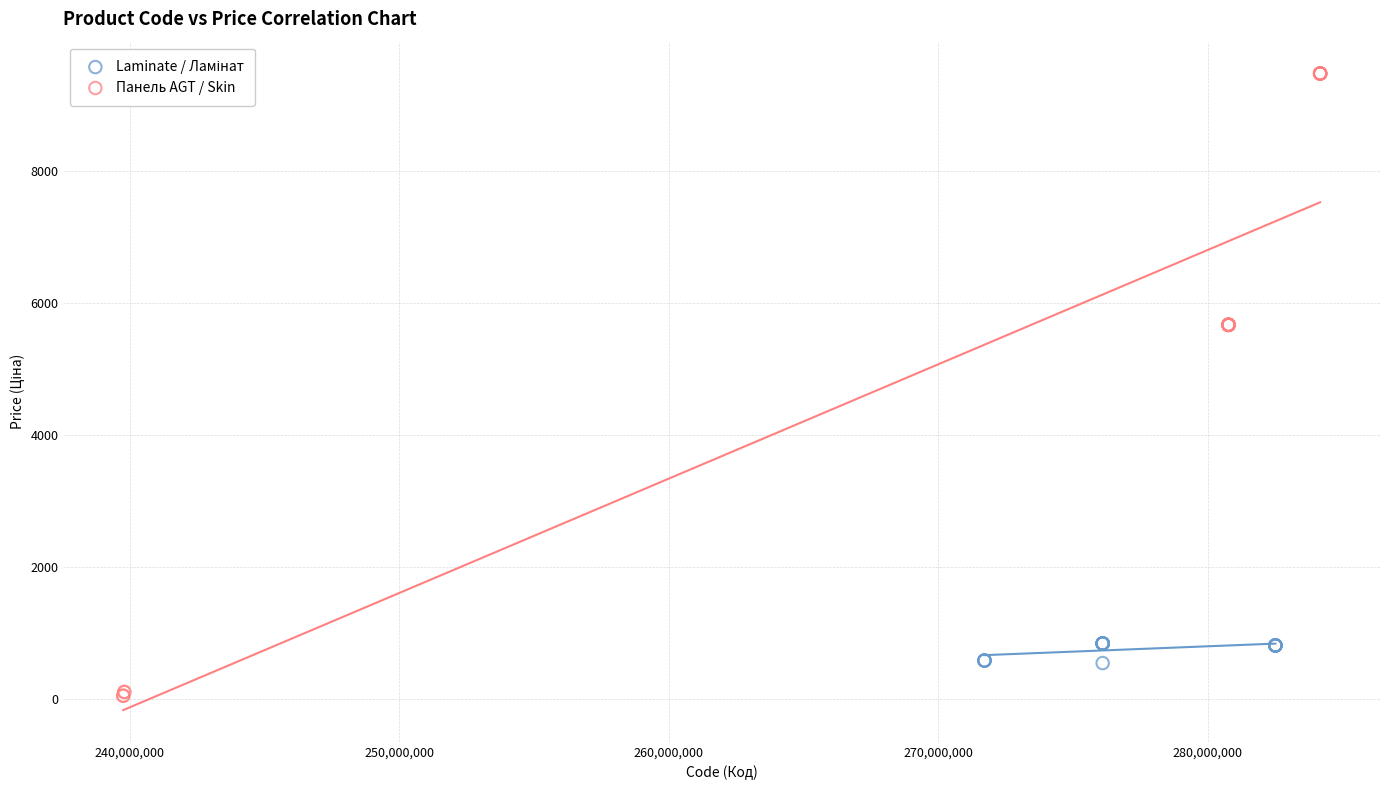

Which series has the largest Y range (max minus min)?

Панель AGT / Skin